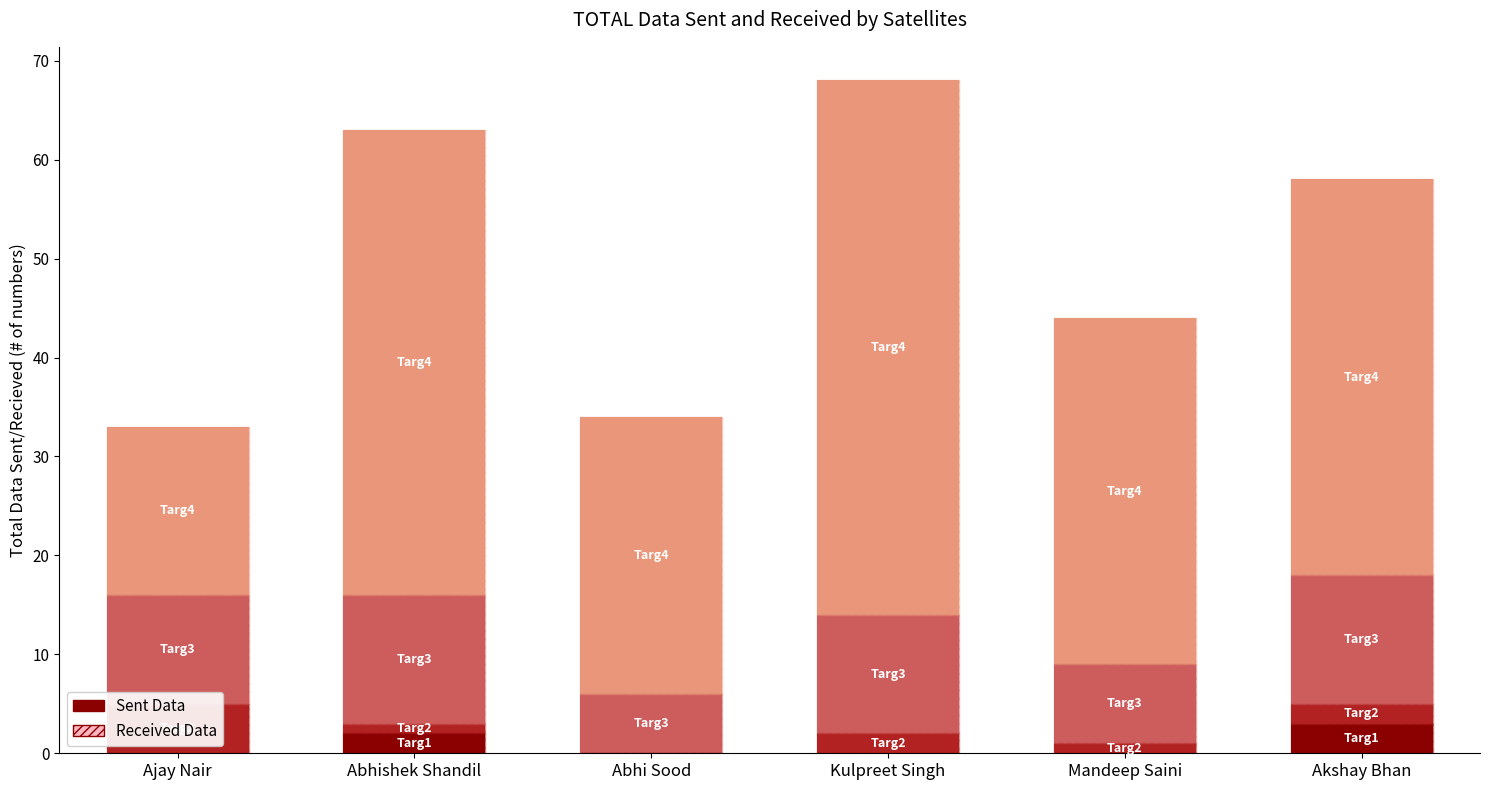

What position from the right is Abhi Sood?

4